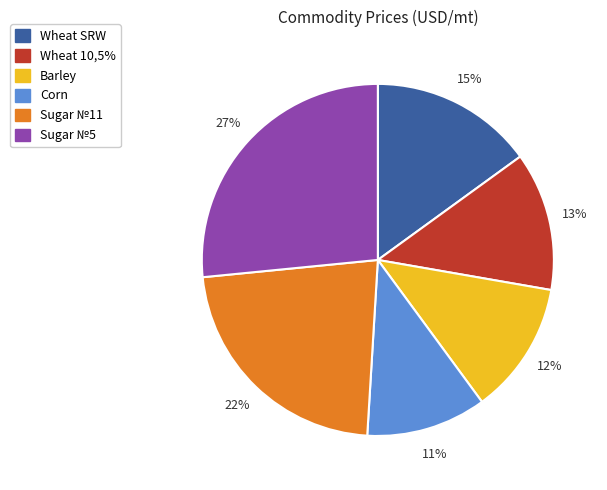

Is there any slice that represents more than half of the pie?

No